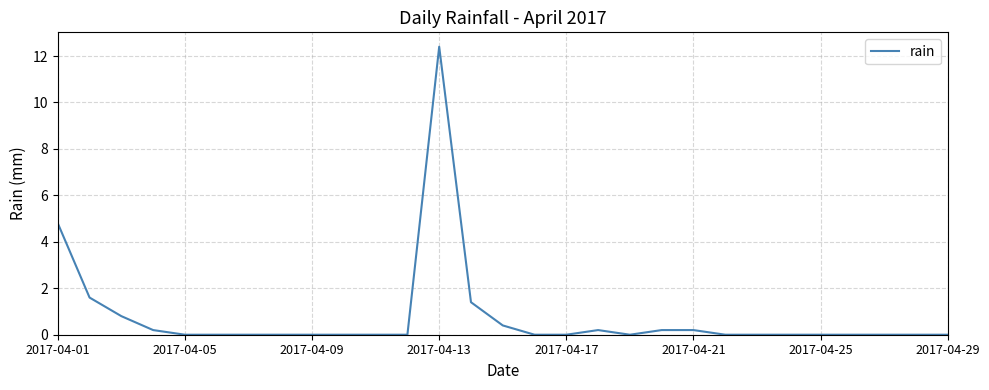

What is the maximum value shown in the chart?

12.4